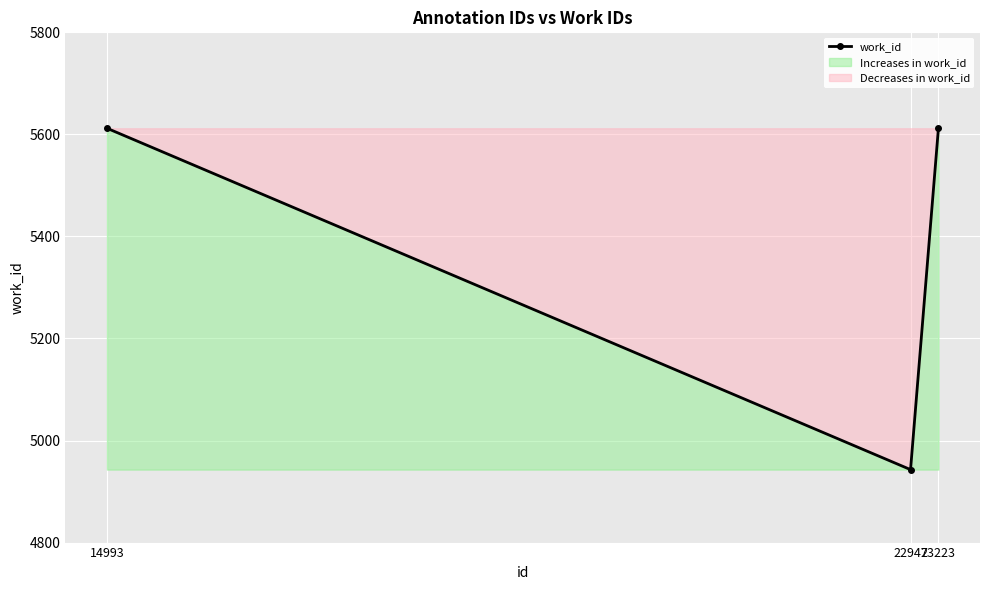

What is the value of the 3rd point from the left?

5612